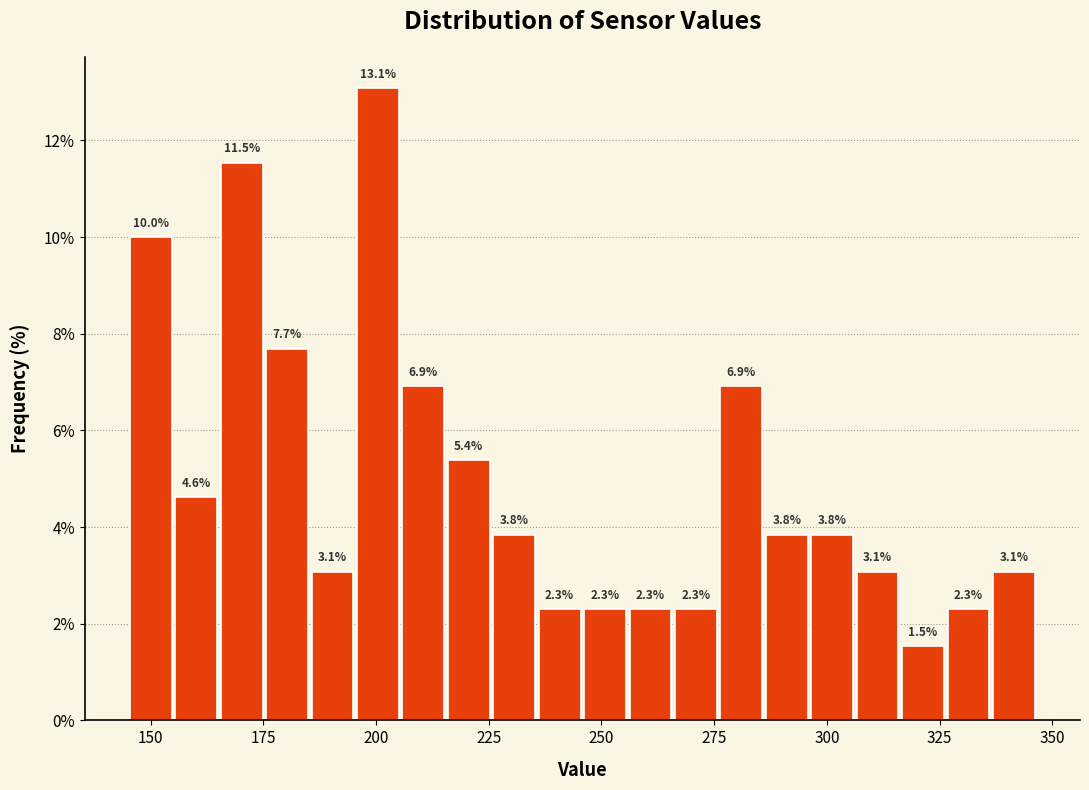

Around what value on the x-axis is the tallest bar? Give the approximate position of its centre, as read against the axis.

200